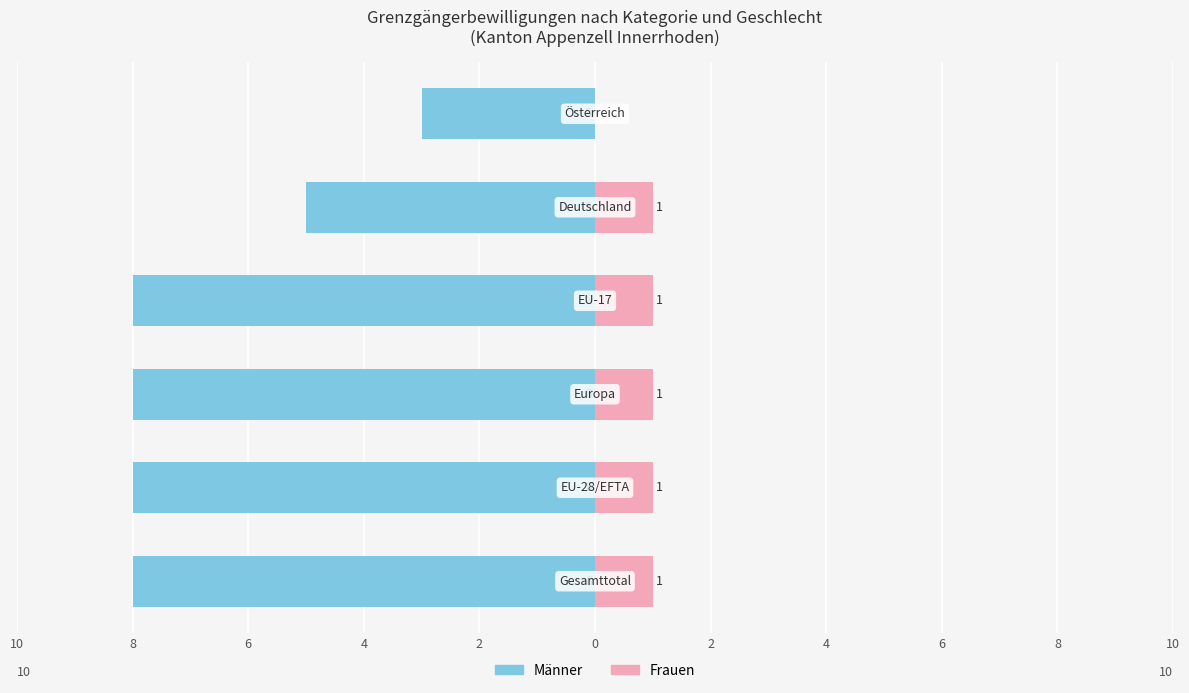

At 8, list the series in order from largest to smallest.

Frauen, Männer